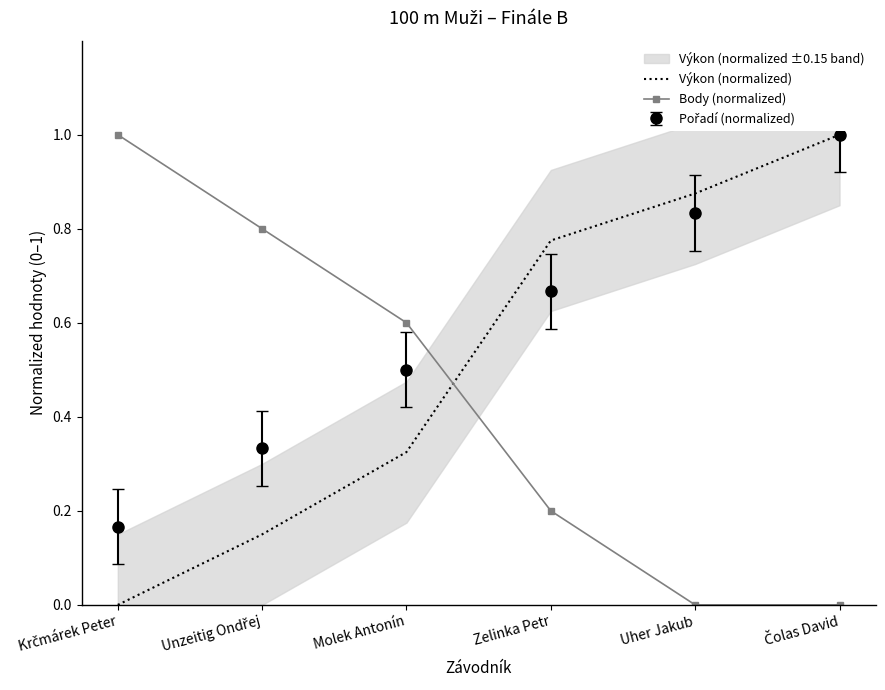

Reading left to right, extract all data points from this chart.

Výkon (normalized): 0.0	0.2	0.3	0.8	0.9	1.0
Body (normalized): 1.0	0.8	0.6	0.2	0.0	0.0